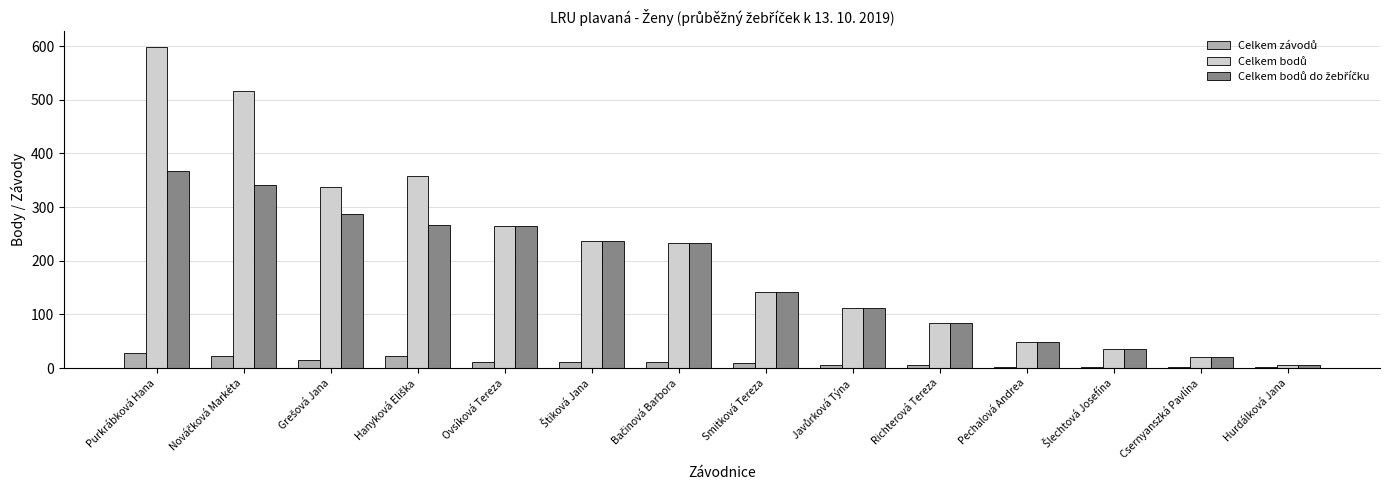

Which label corresponds to the largest value in the chart?

Purkrábková Hana